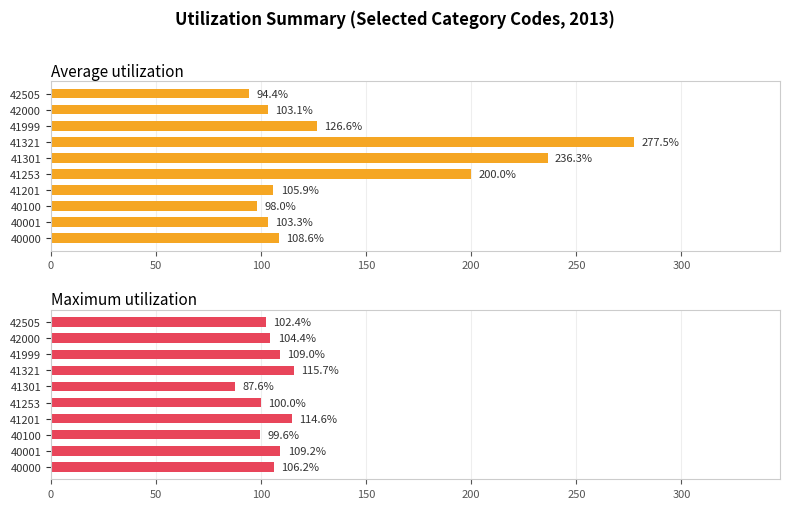

What is the value of the Maximum utilization bar at the 1st from the left?

106.2